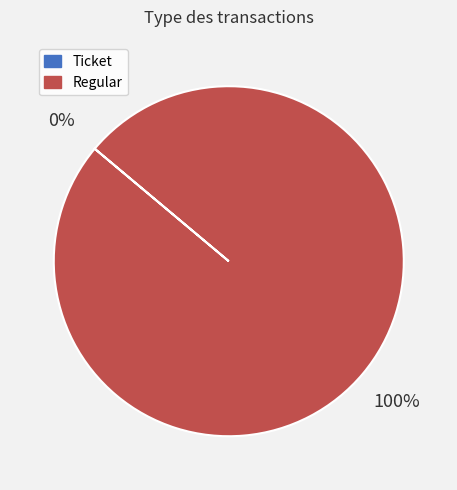

To the nearest percent, what is the average slice percentage?

50%